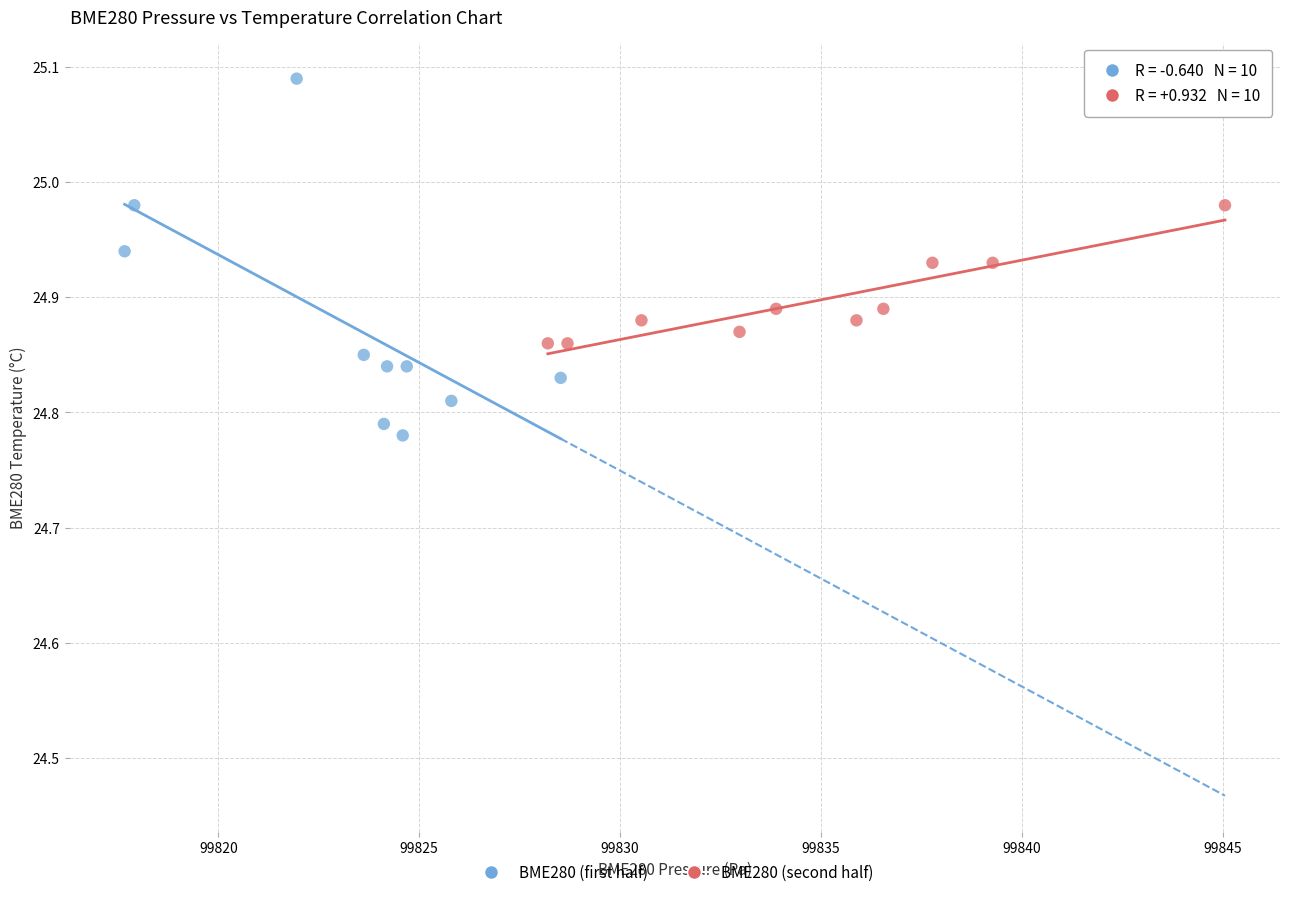

Which series has the largest Y range (max minus min)?

BME280 (first half)